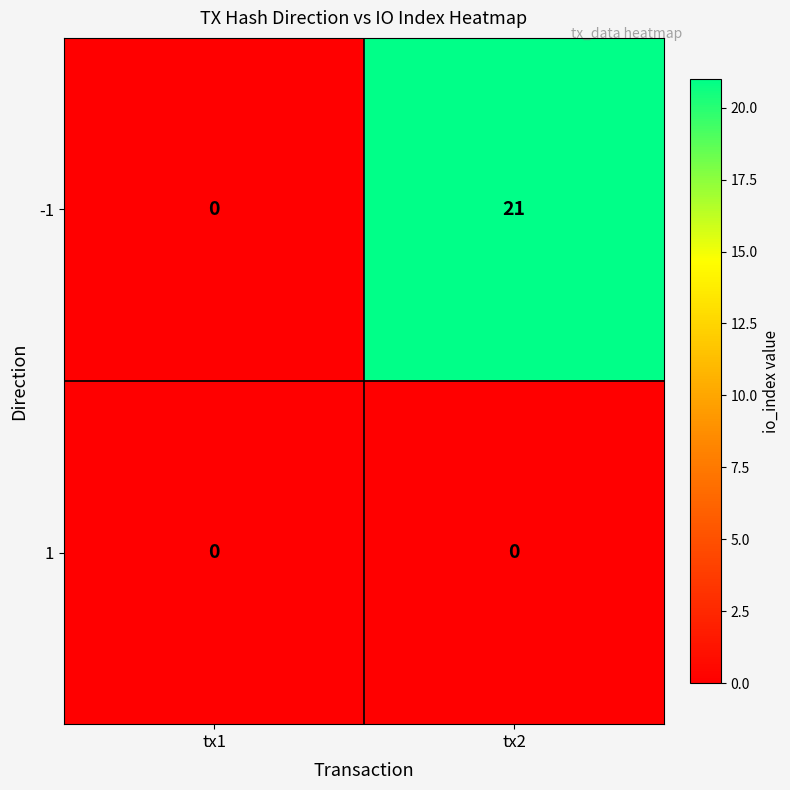

The -1 series shows 21 at tx2. True or false?

True